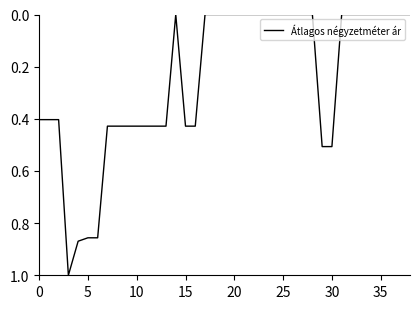

Does the chart have visible grid lines?

No